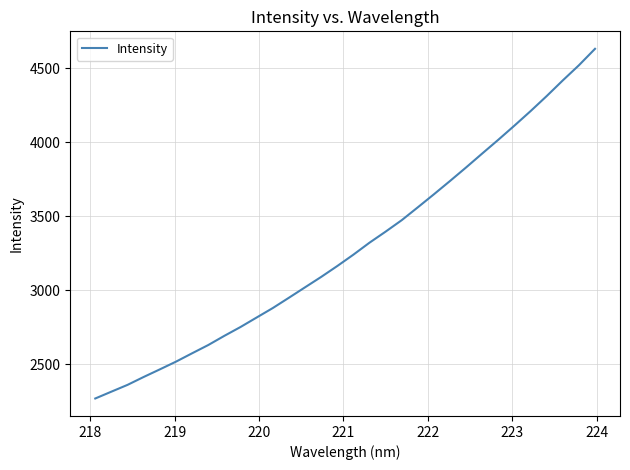

What is the greatest value displayed?

4630.9